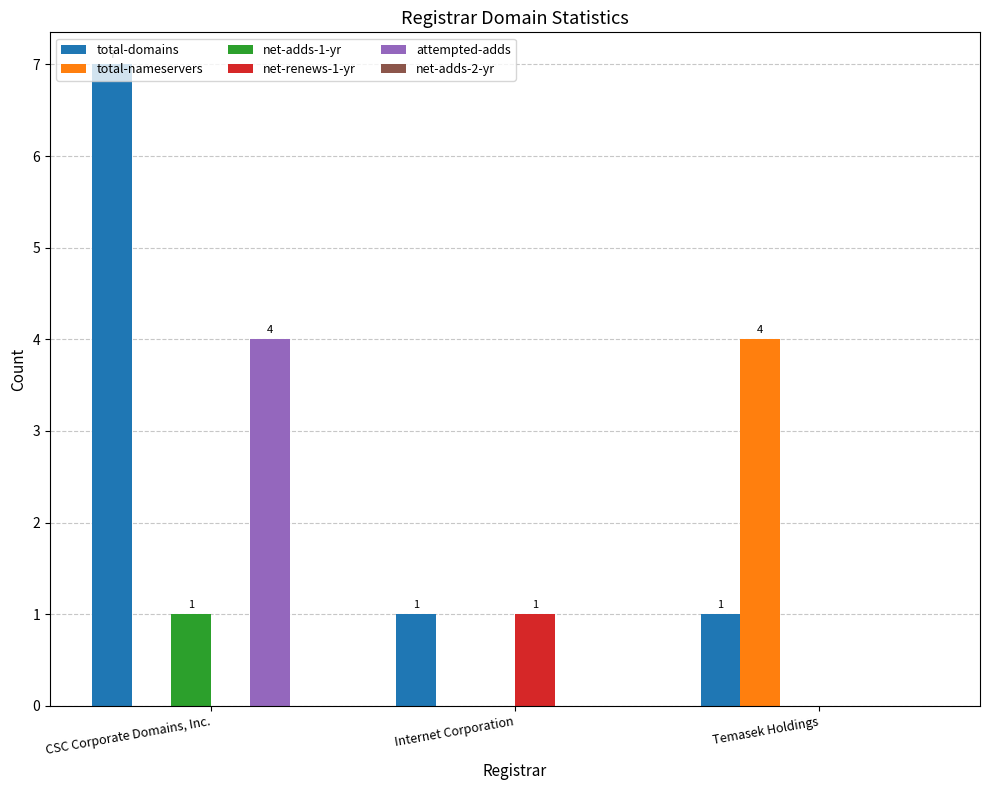

How many groups of bars are there?

3